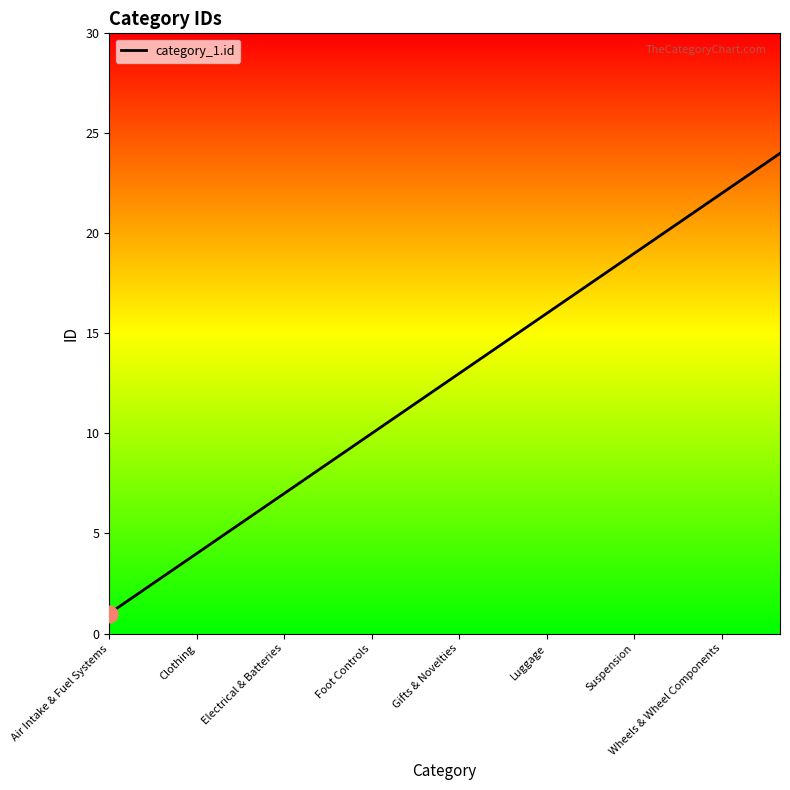

What is the difference between the maximum and minimum values?

23